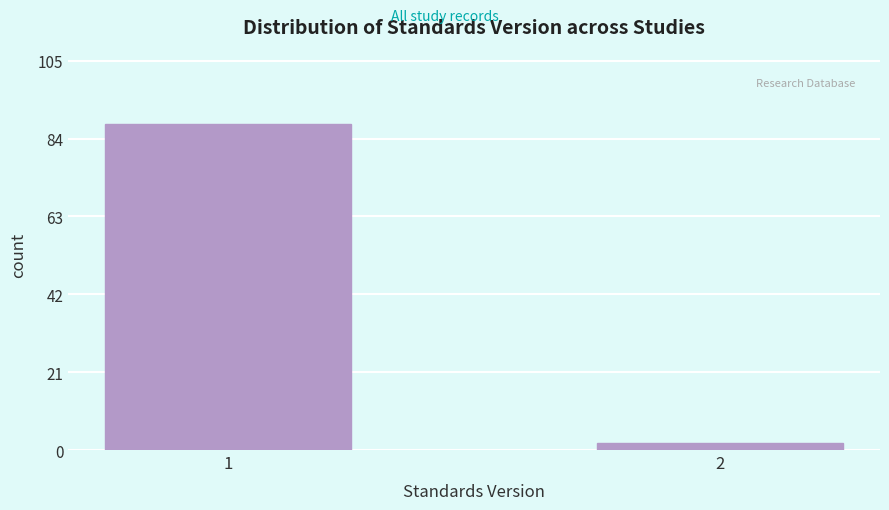

Reading left to right, what are all the values shown in this chart?

88	2